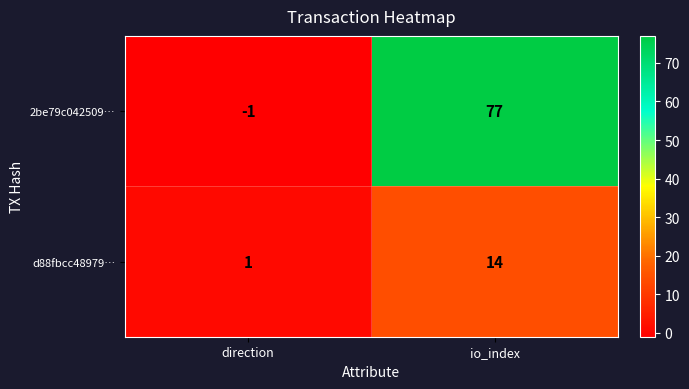

What is the sum of all 2be79c042509… values?

76